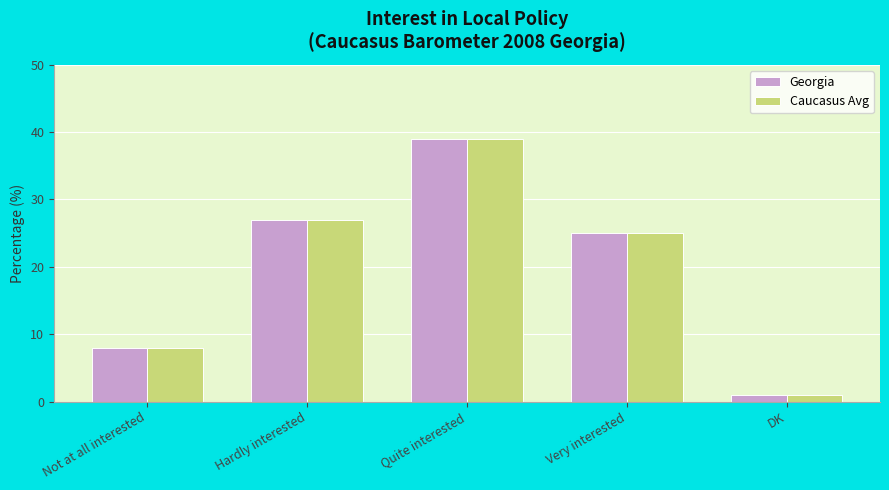

What is the difference between the Georgia values at DK and Hardly interested?

26